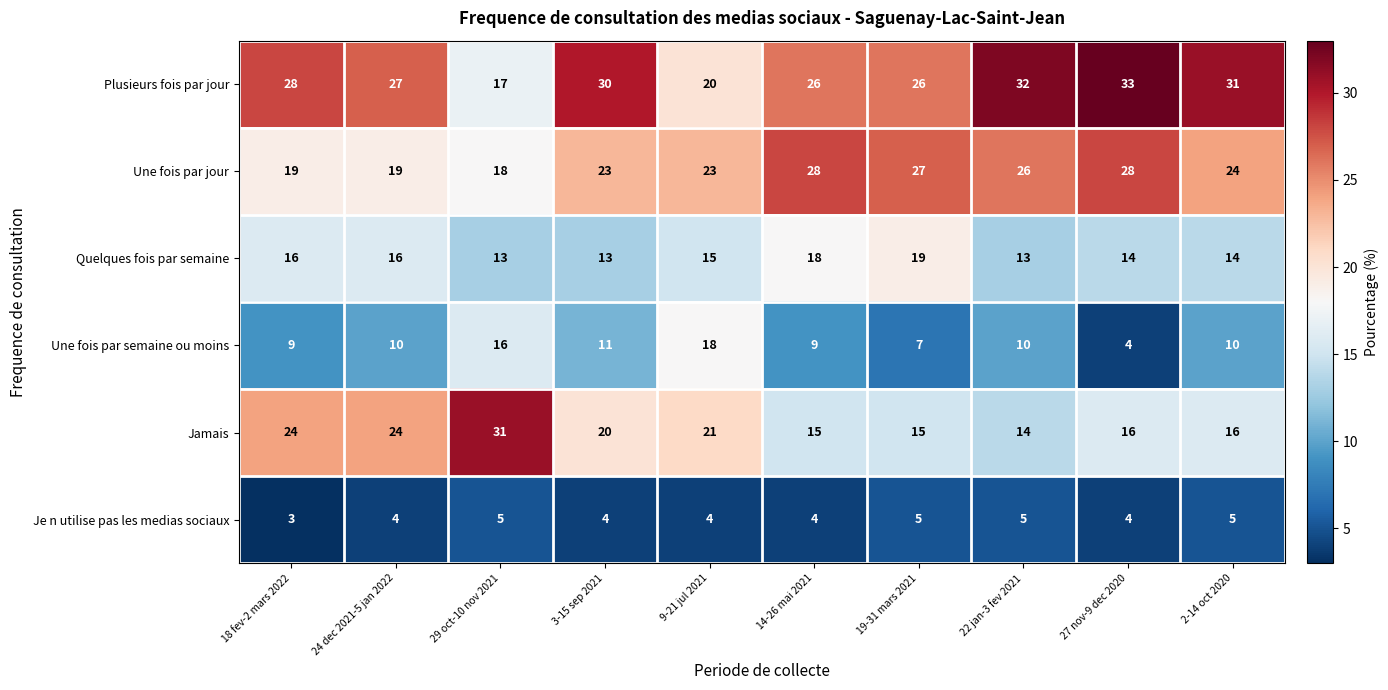

At how many categories does at least one series exceed 6?

10